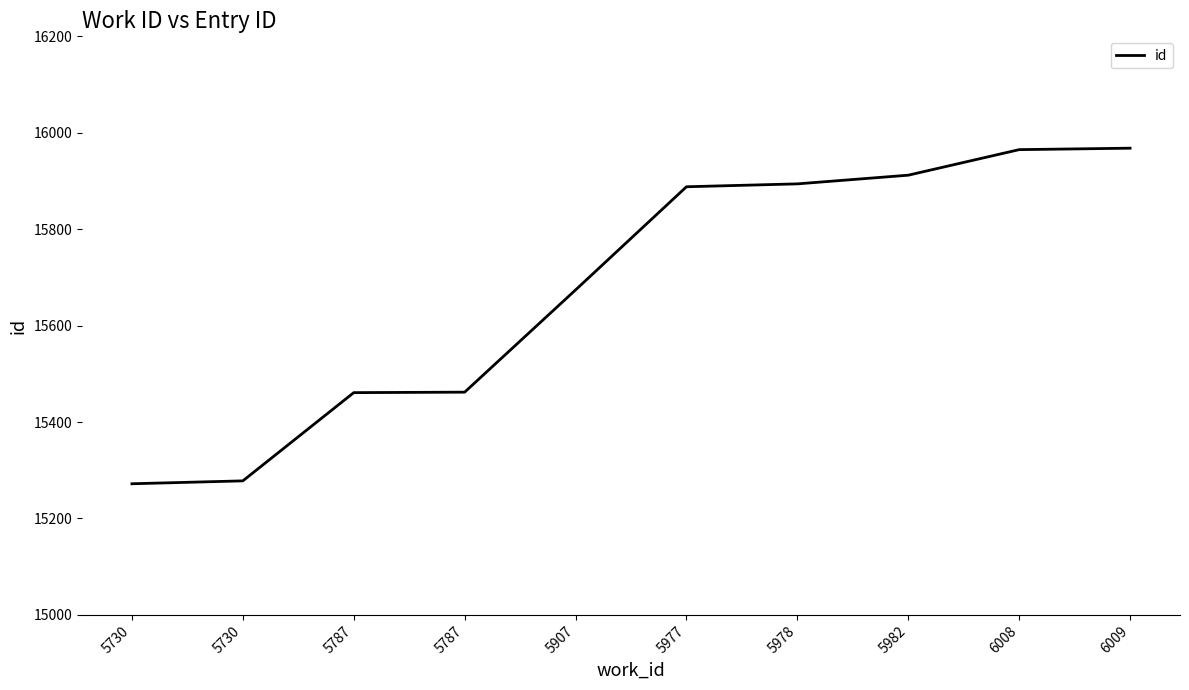

Does the chart have visible grid lines?

No